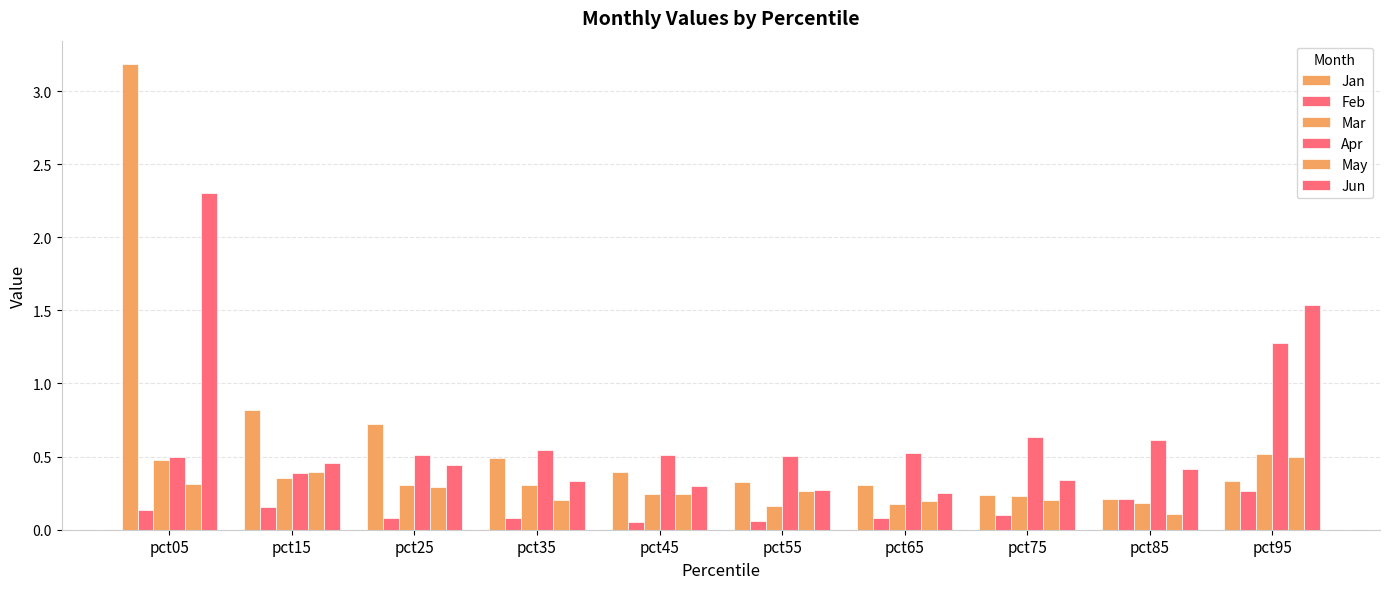

Reading left to right, what are all the values shown in this chart?

Jan: 3.2	0.8	0.7	0.5	0.4	0.3	0.3	0.2	0.2	0.3
Feb: 0.1	0.2	0.1	0.1	0.1	0.1	0.1	0.1	0.2	0.3
Mar: 0.5	0.4	0.3	0.3	0.2	0.2	0.2	0.2	0.2	0.5
Apr: 0.5	0.4	0.5	0.5	0.5	0.5	0.5	0.6	0.6	1.3
May: 0.3	0.4	0.3	0.2	0.2	0.3	0.2	0.2	0.1	0.5
Jun: 2.3	0.5	0.4	0.3	0.3	0.3	0.2	0.3	0.4	1.5